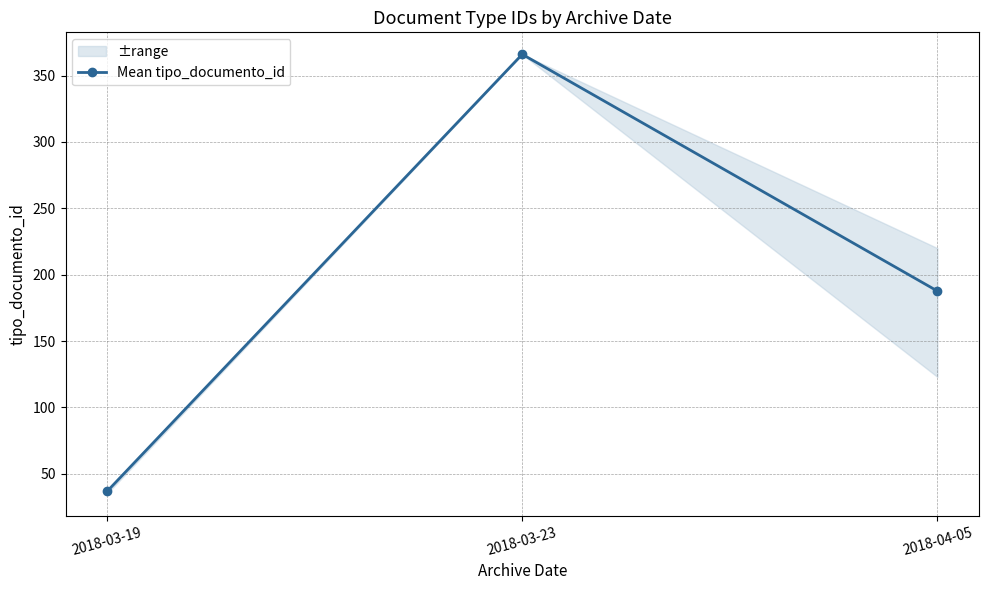

What is the label of the 2nd point from the left?

2018-03-23